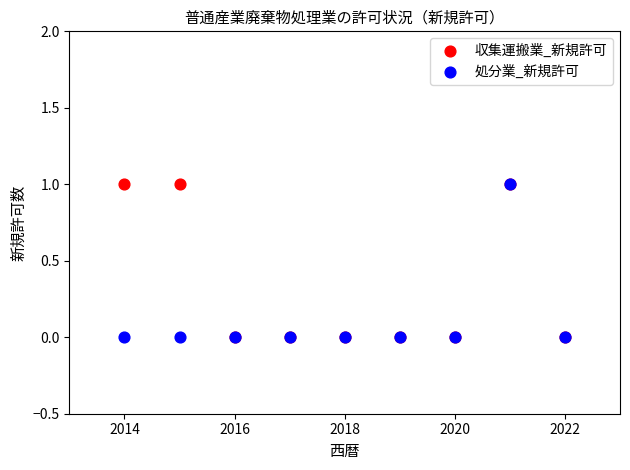

What are all the series names shown in the legend?

収集運搬業_新規許可, 処分業_新規許可